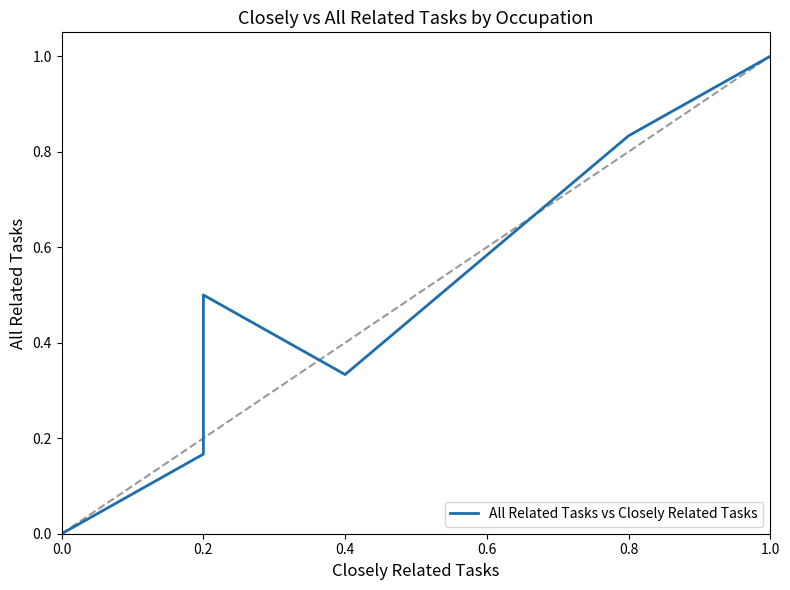

True or false: there are more than 2 points higher than both neighbors.

False